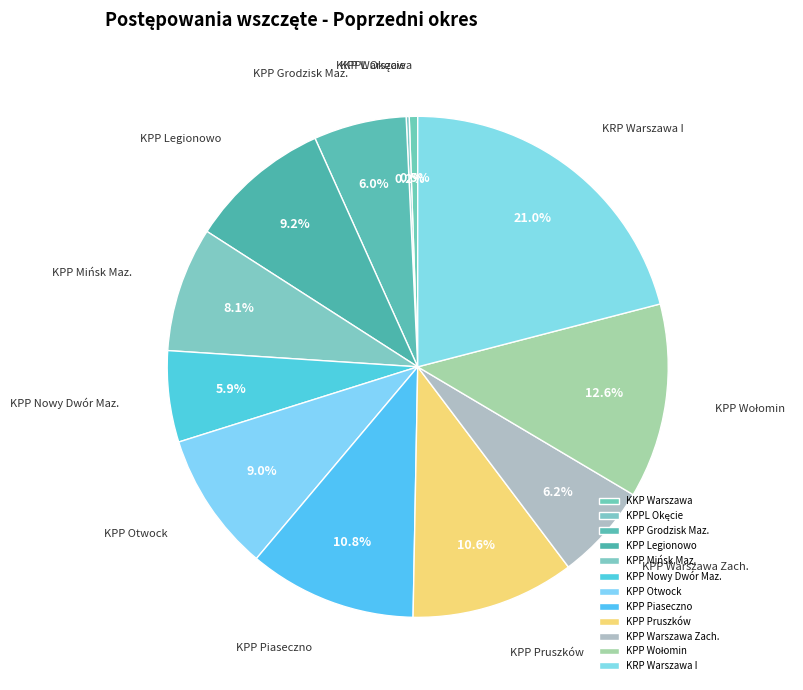

Which has a higher value, KKP Warszawa or KPP Legionowo?

KPP Legionowo